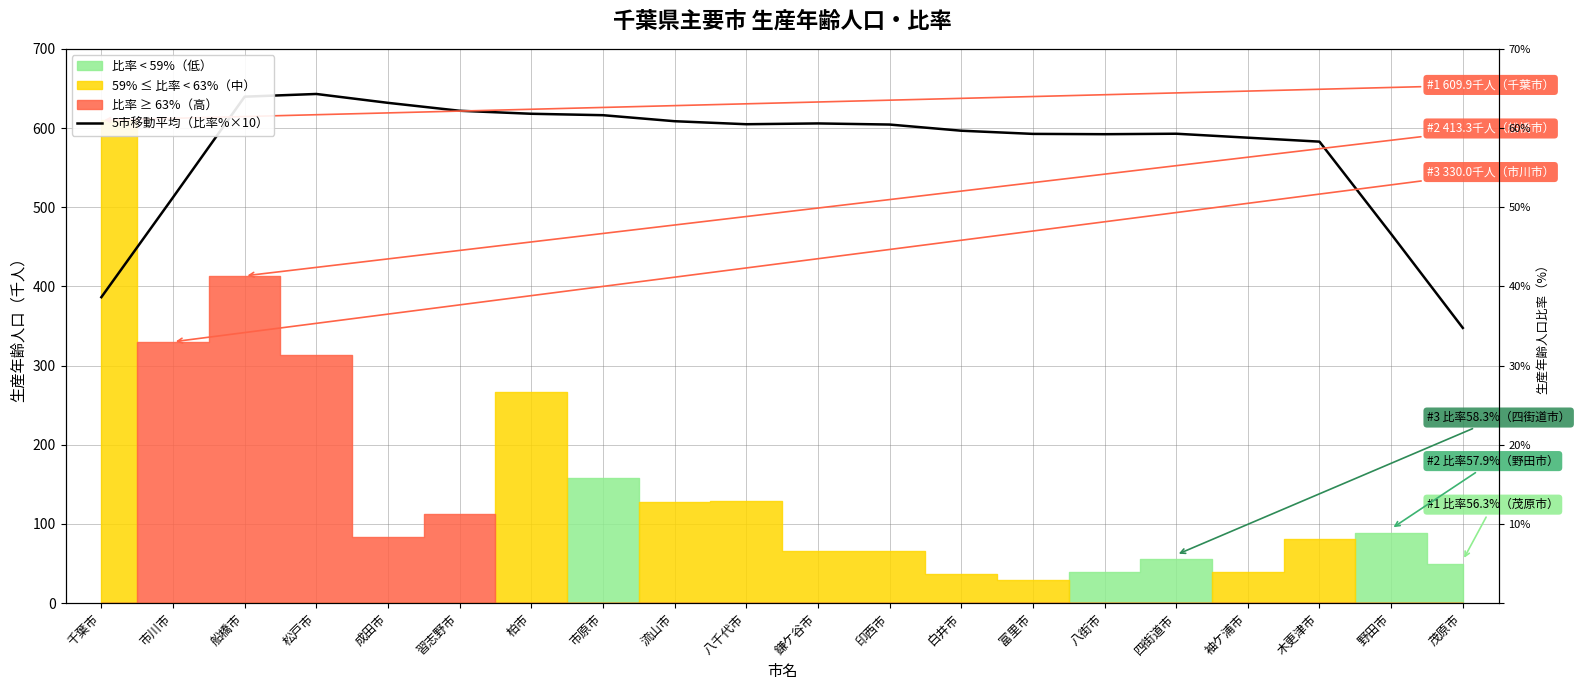

How many categories are shown in the chart?

20